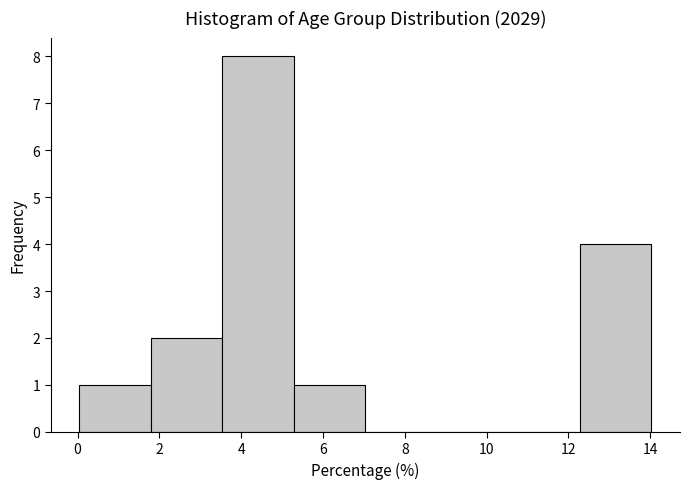

What is the height of the bar covering 3.6 to 5.2 on the x-axis? Neither the bar edges nor the heights are printed on the chart, so give them approximately, as read against the axes.

8